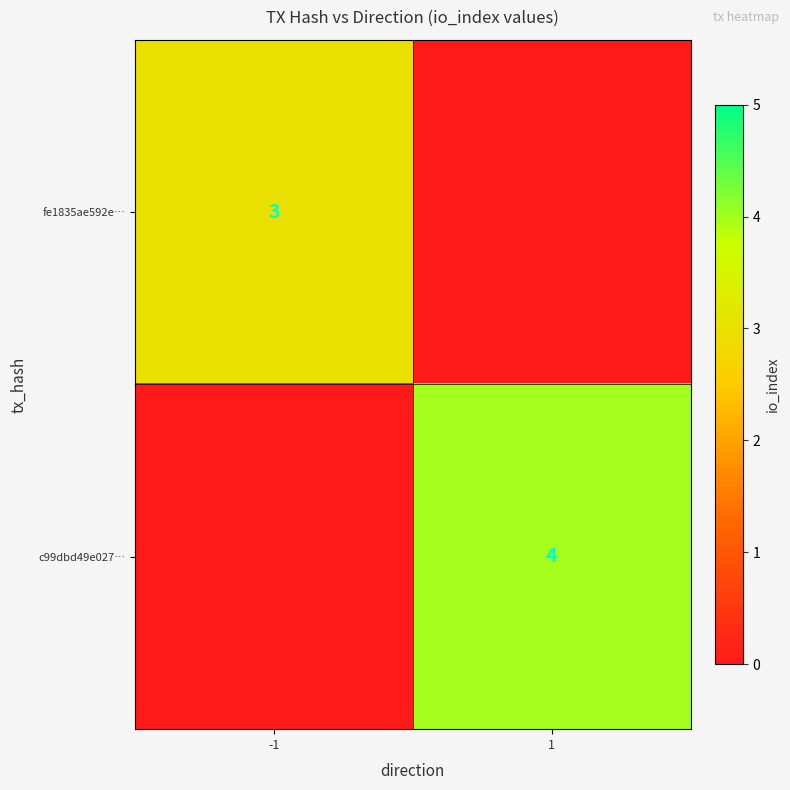

Which has a higher value, 1 or -1?

-1